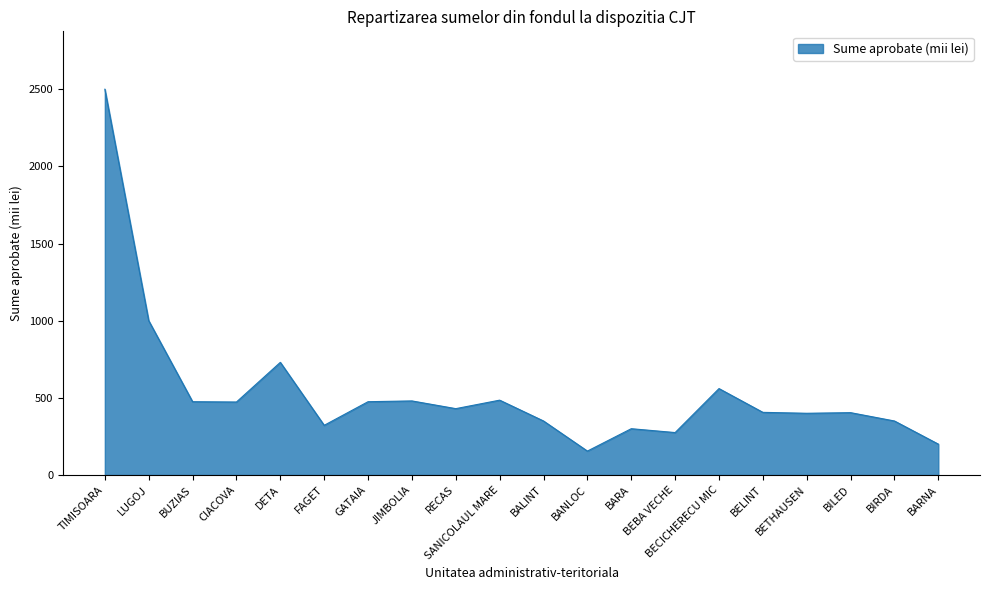

At which label is the value closest to 1327?

LUGOJ